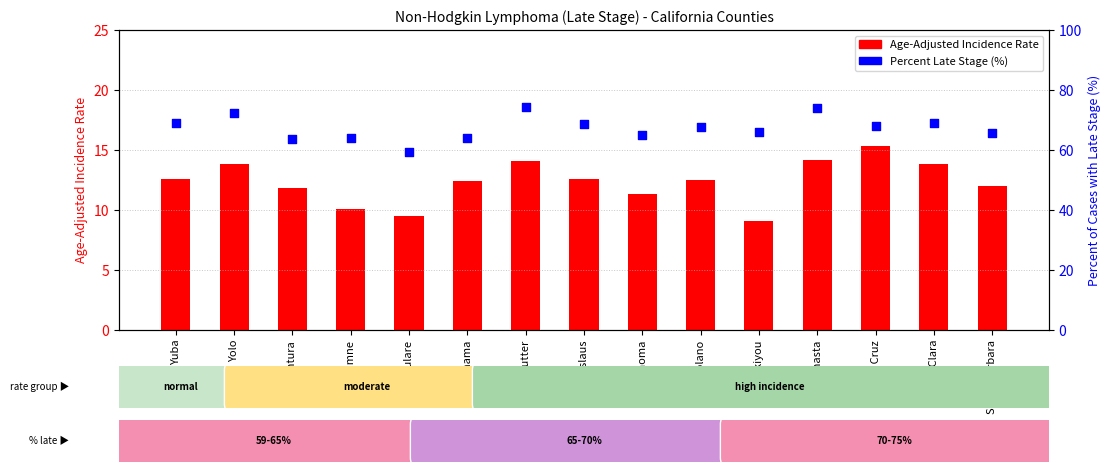

At which category is the sum across all series the highest?

Sutter